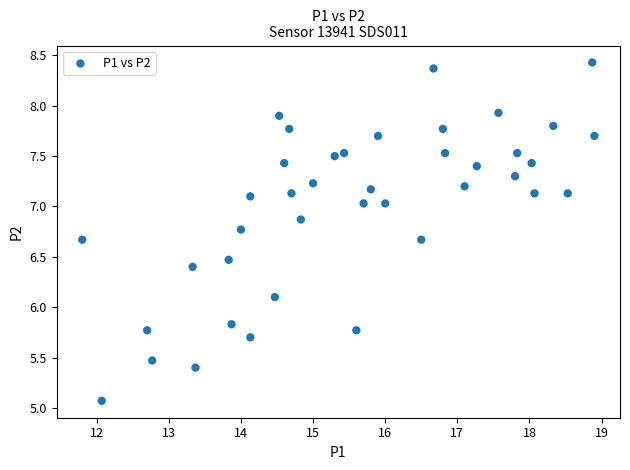

What Y value in the scatter plot is closest to 6?

6.1